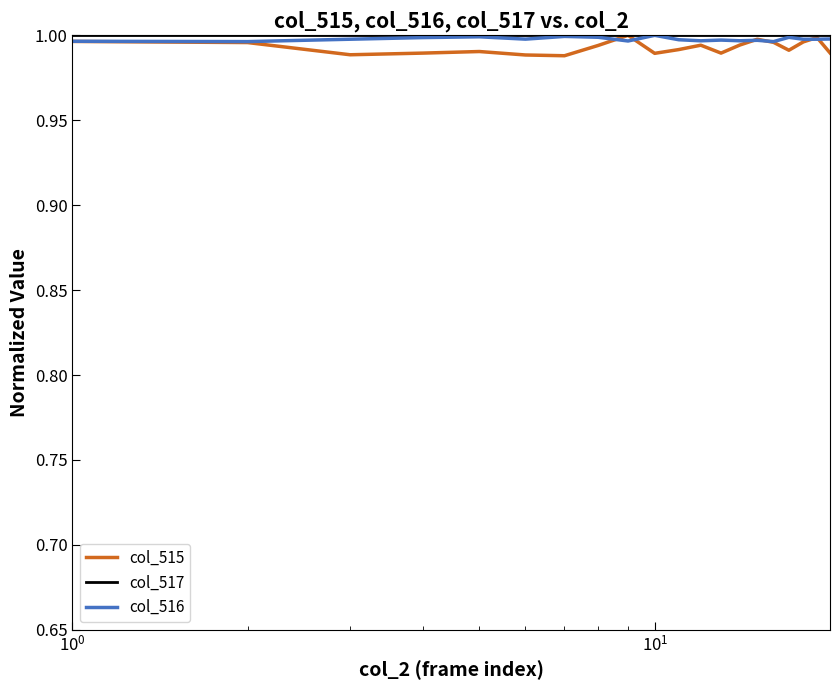

Which series has the largest range (max minus min)?

col_515